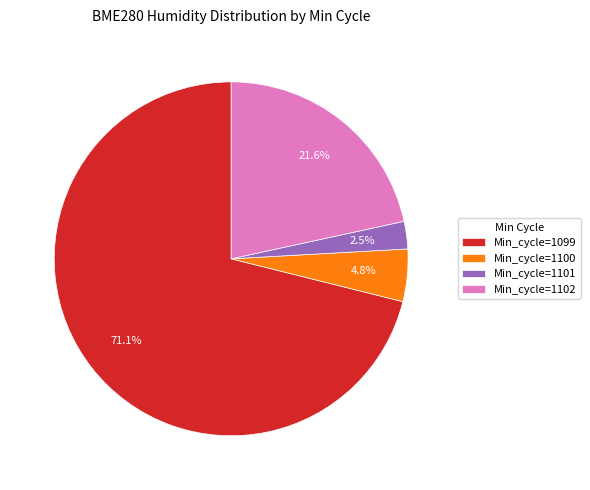

Does Min_cycle=1099 account for over 50% of the chart?

Yes